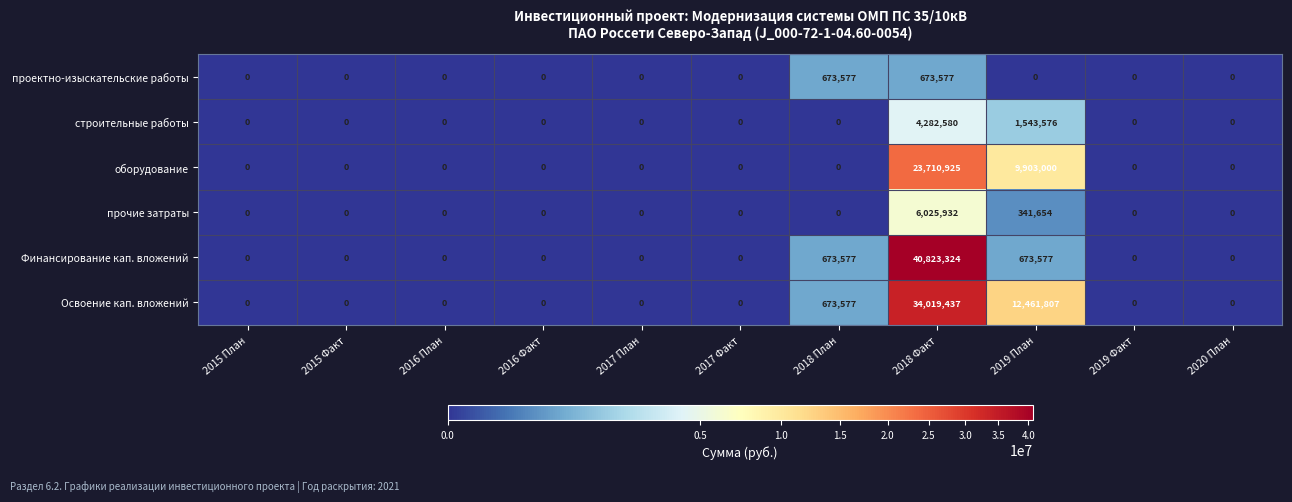

The value of проектно-изыскательские работы at 2019 Факт is 0. True or false?

True